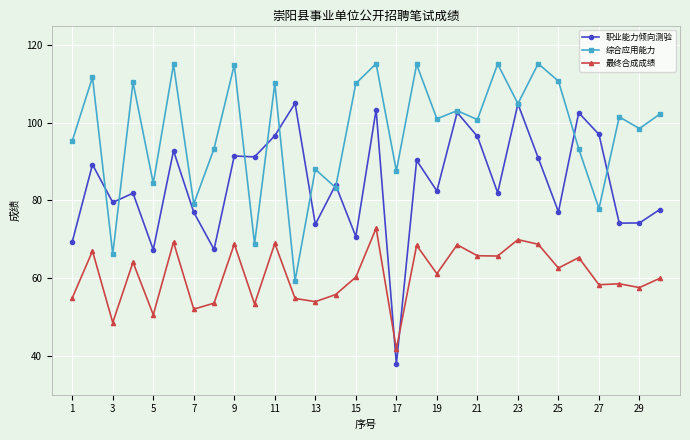

What is the minimum value shown in the chart?

37.8